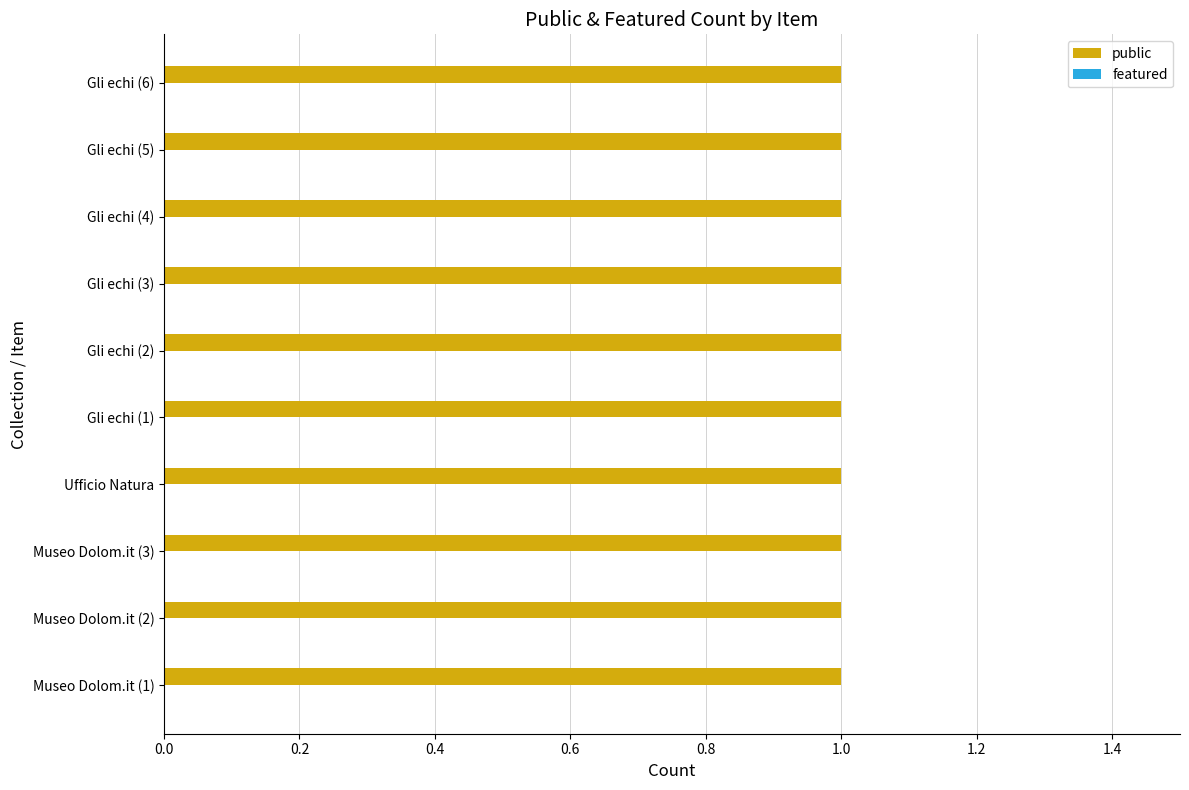

At how many categories does at least one series exceed 0?

10